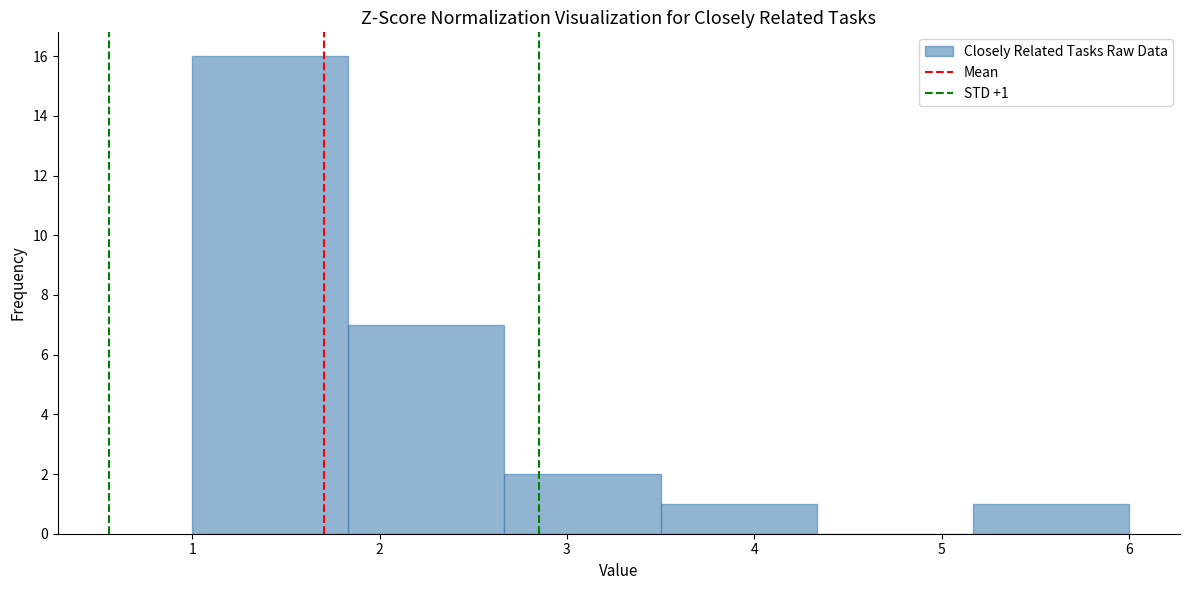

Over which range of the x-axis is the bar tallest?

1.0 to 1.8